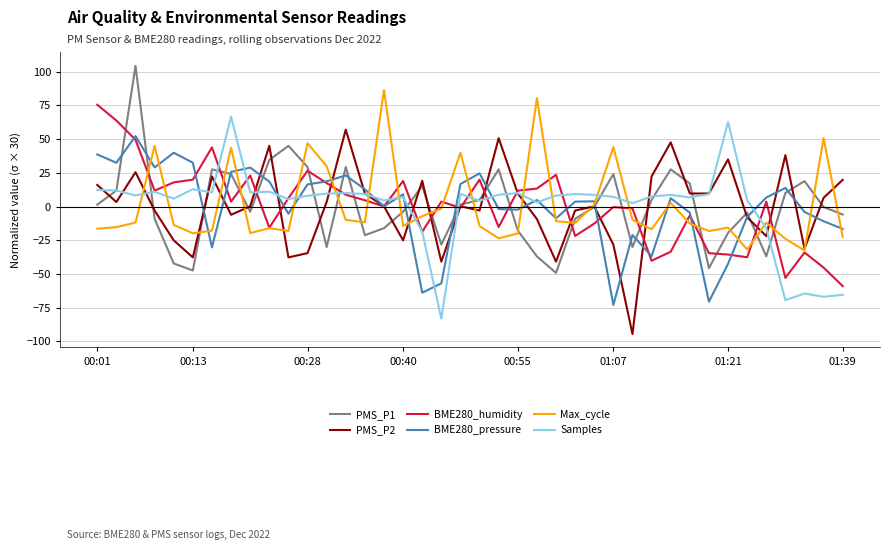

After their last crossing, which series has the higher values: Samples or Max_cycle?

Max_cycle